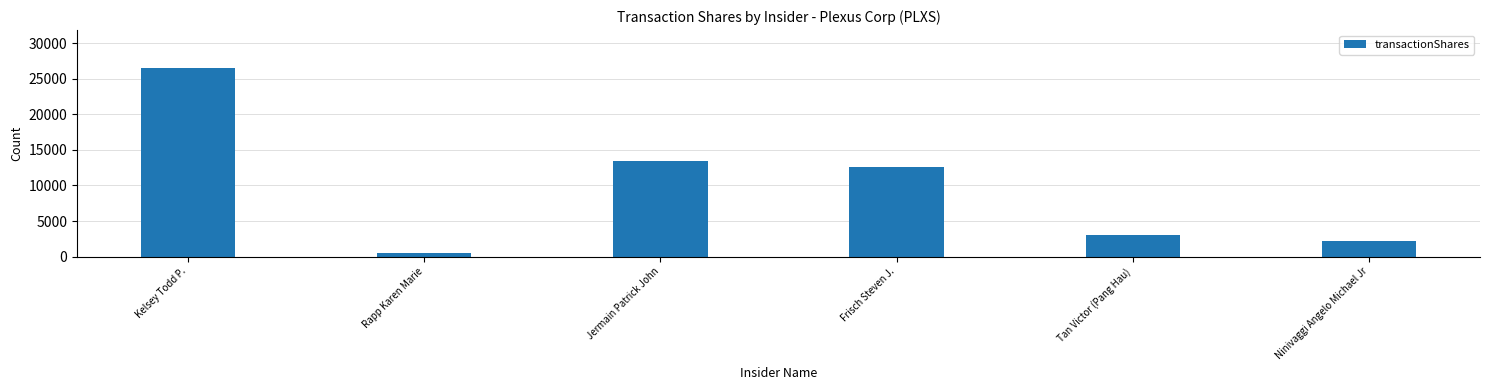

What is the difference between the maximum and minimum values?

26033